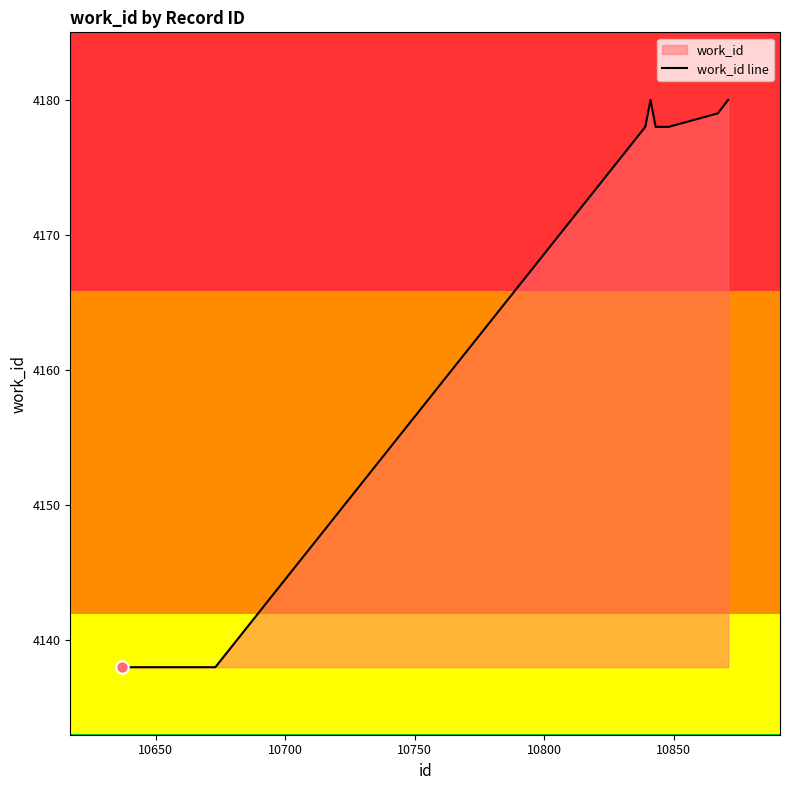

What is the minimum value shown in the chart?

4138